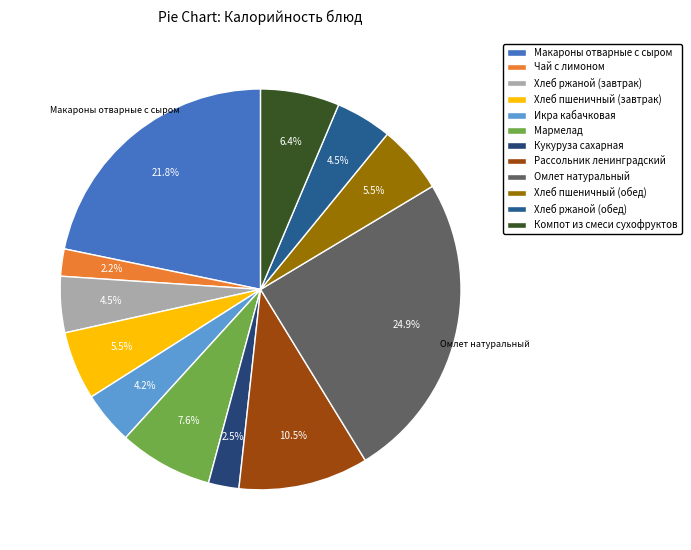

Count the number of slices in the pie.

12